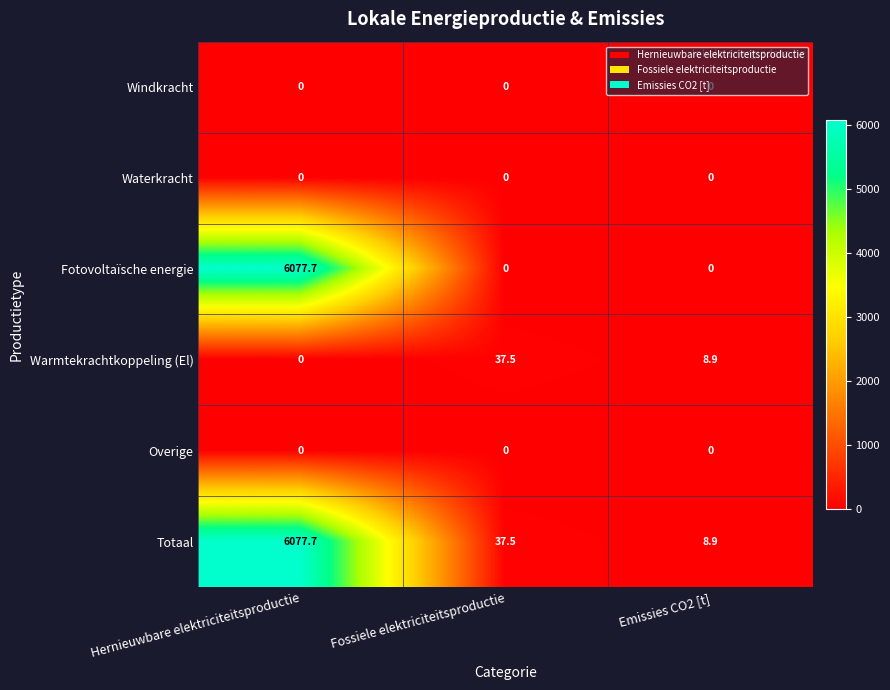

At how many categories does at least one series exceed 103?

1